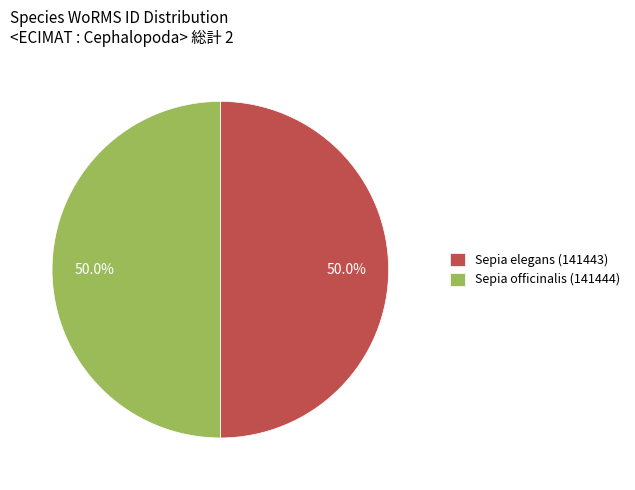

Approximately how many times larger is the value at Sepia officinalis (141444) compared to Sepia elegans (141443)?

1.0